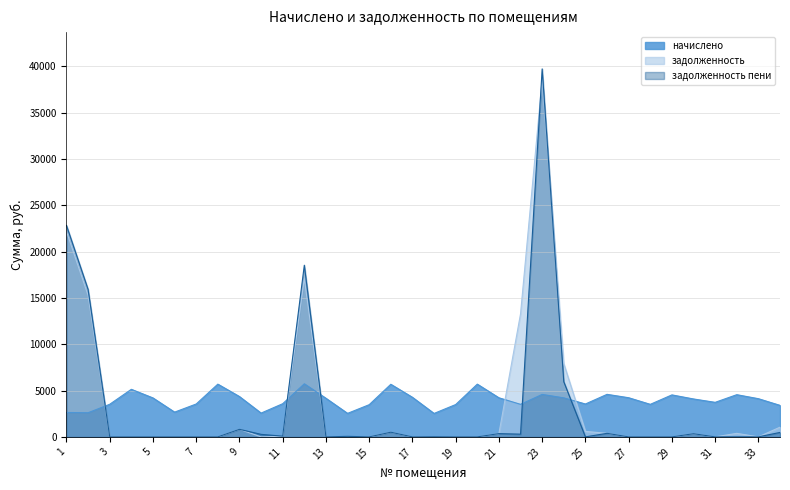

Which label corresponds to the smallest value in the chart?

4